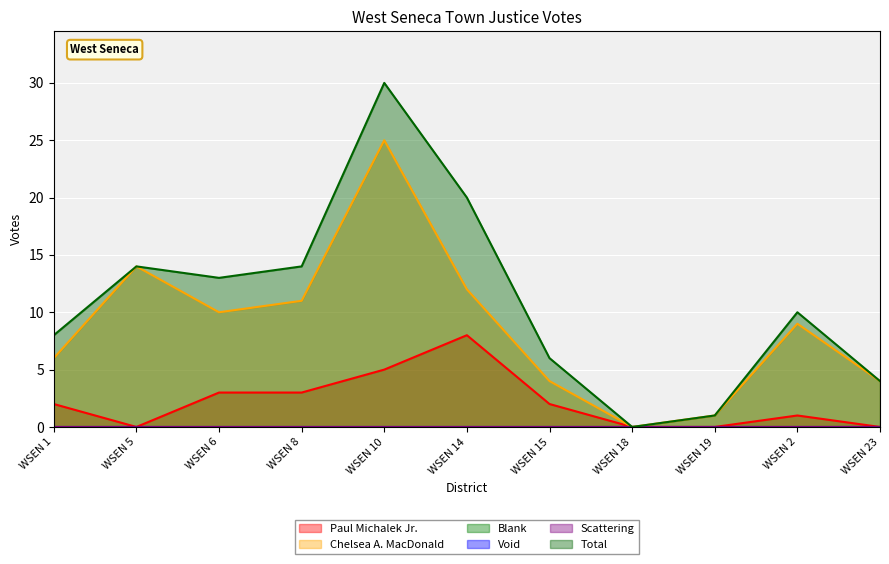

The value of Total at WSEN 14 is 20. True or false?

True